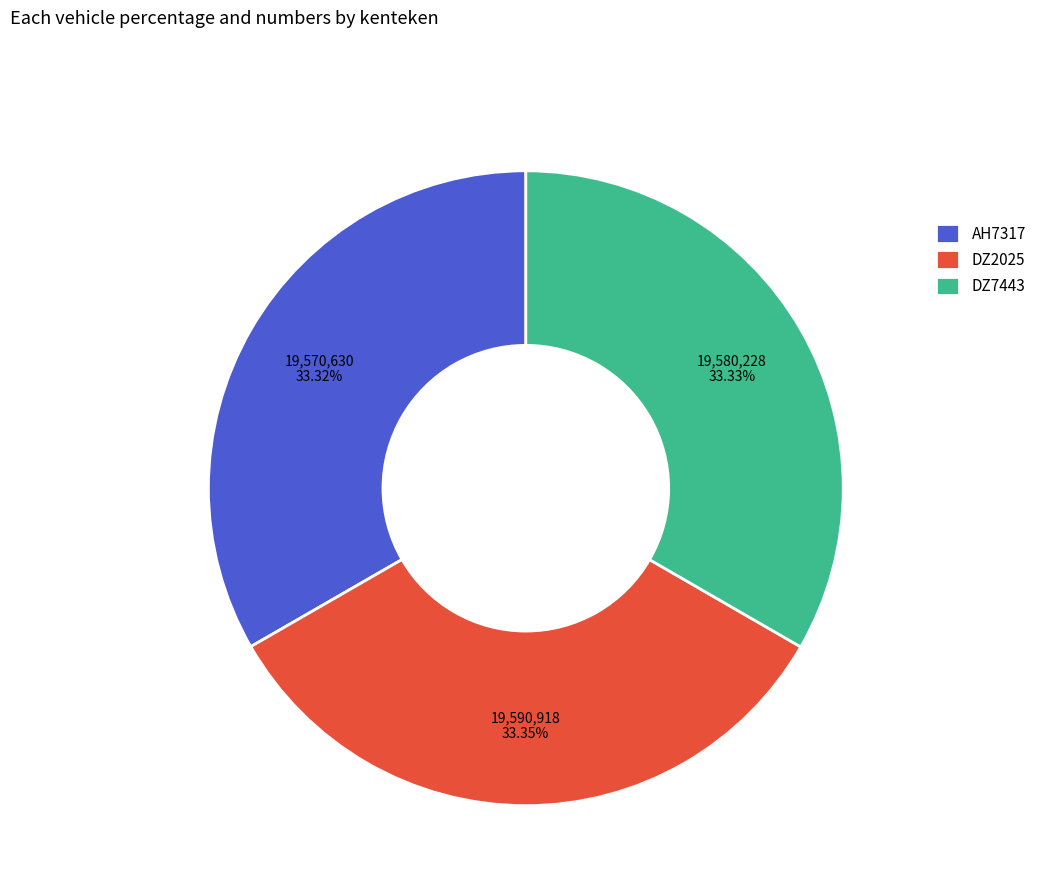

Combined, do AH7317 and DZ2025 account for over 50%?

Yes